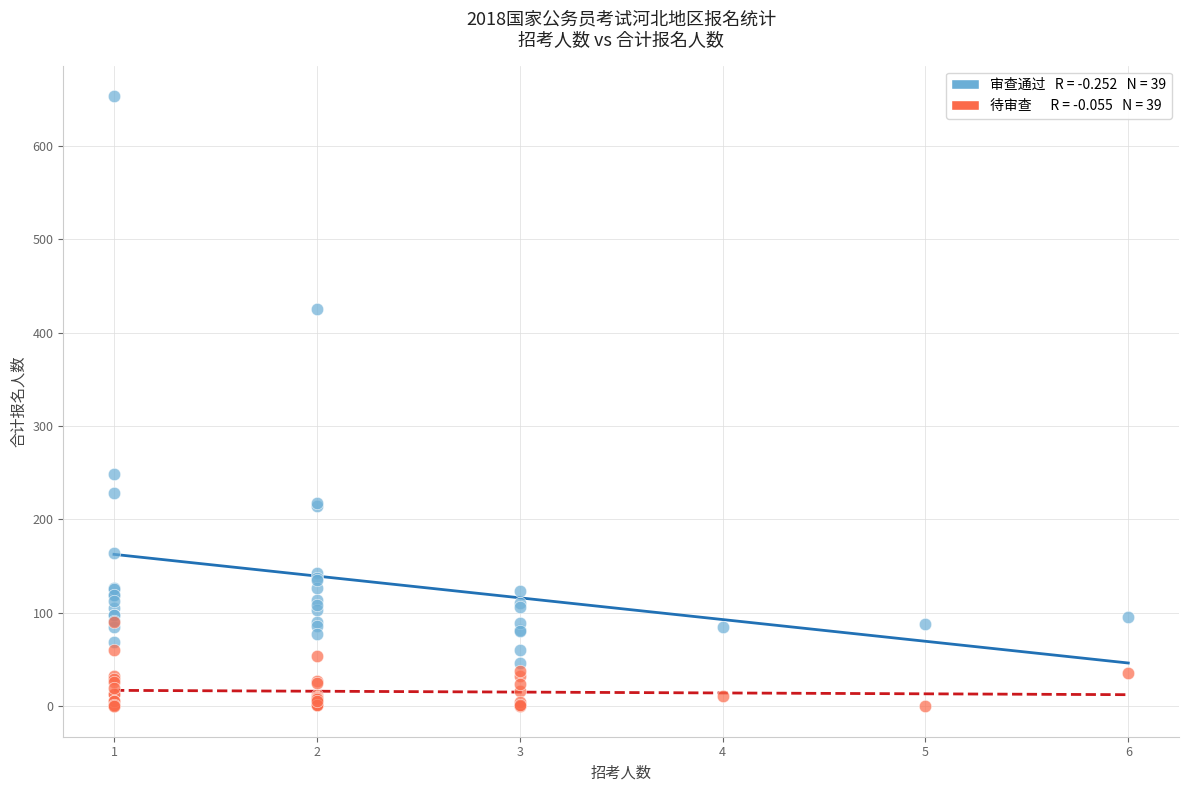

Across all series, what Y value is closest to 326?

249